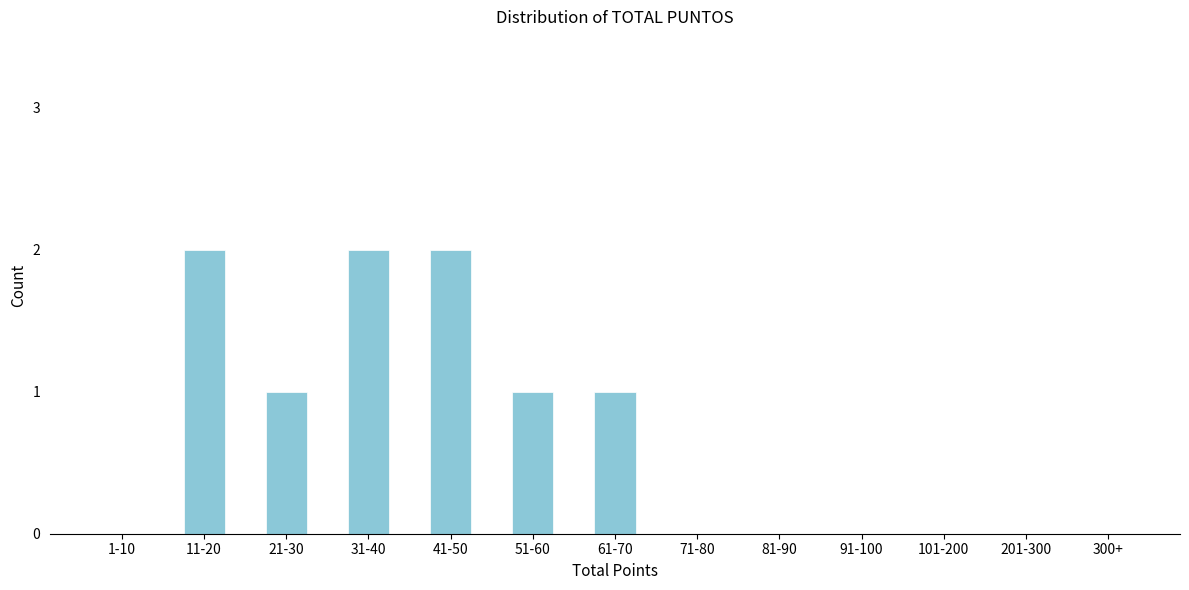

Reading right to left, extract all data points from this chart.

300+=0	201-300=0	101-200=0	91-100=0	81-90=0	71-80=0	61-70=1	51-60=1	41-50=2	31-40=2	21-30=1	11-20=2	1-10=0